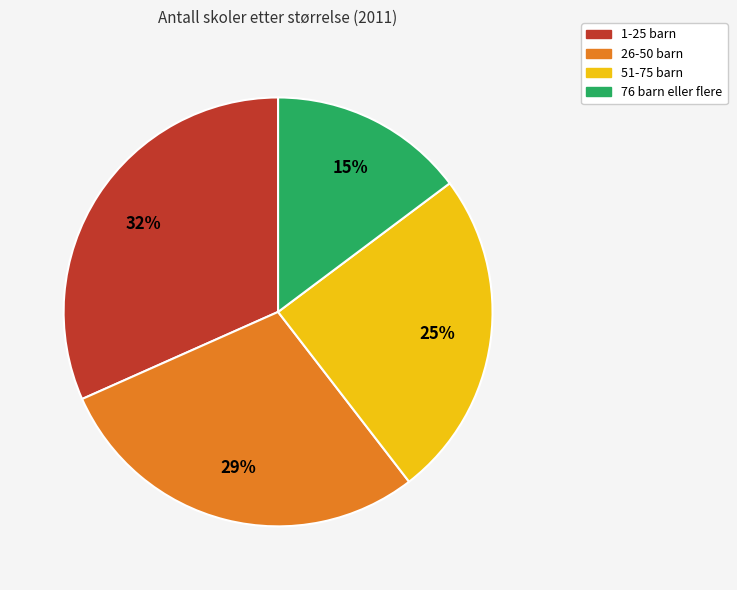

Count the number of slices in the pie.

4